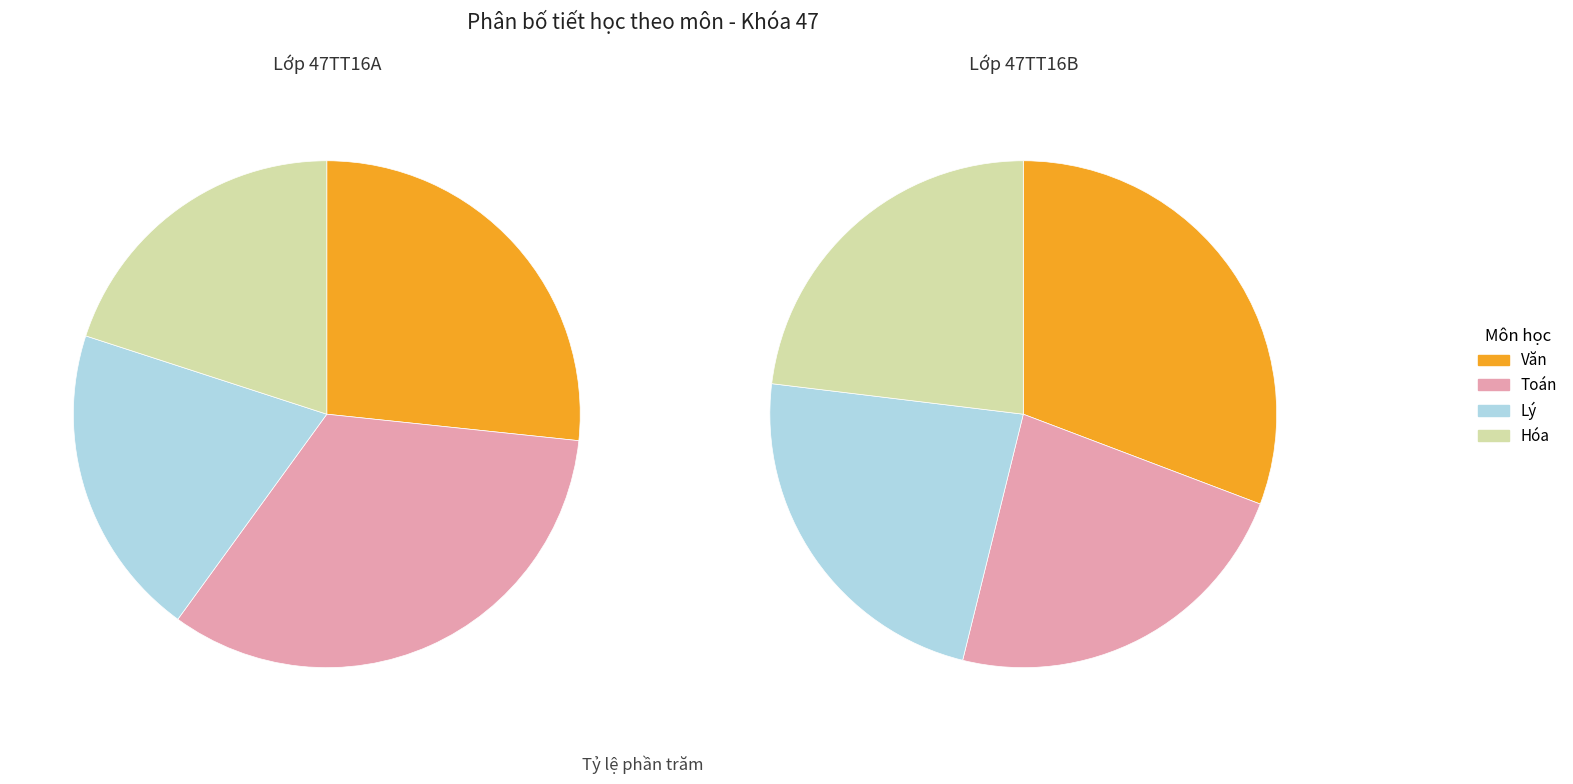

The Hóa slice represents 19% of the pie. True or false?

True